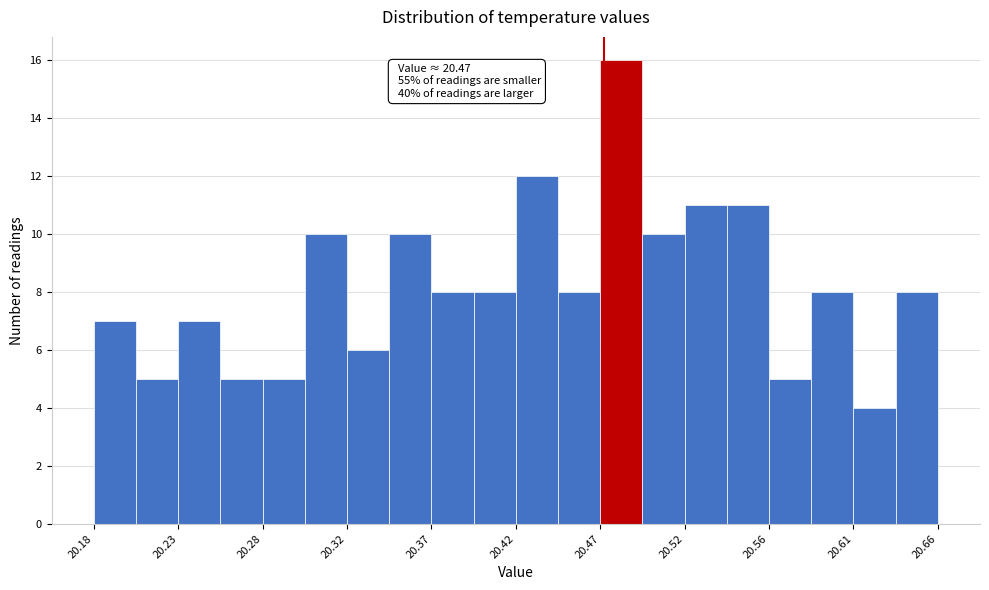

Which range on the x-axis has the tallest bar?

20.468 to 20.492